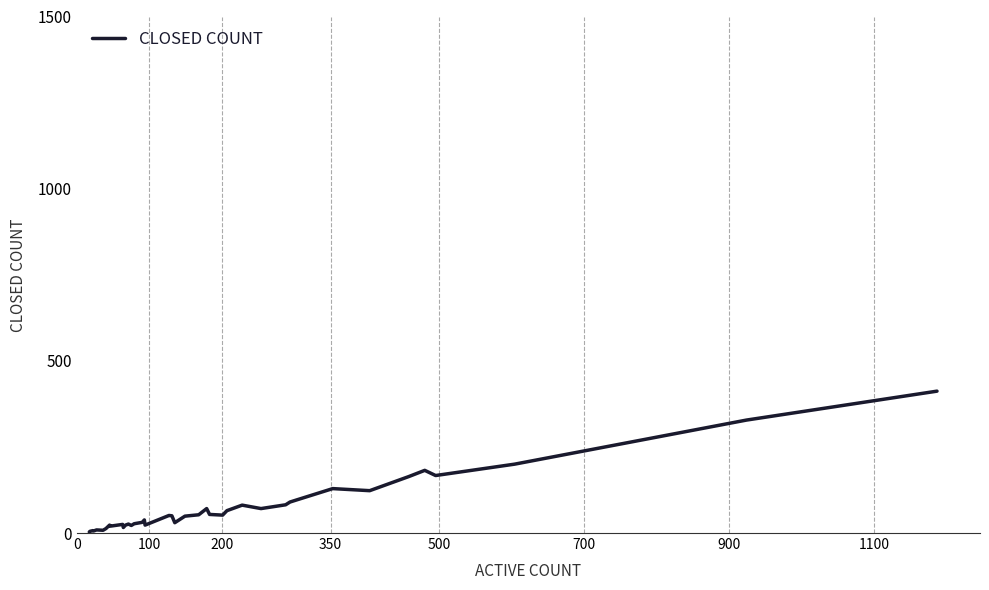

What is the difference between the maximum and minimum values?

409